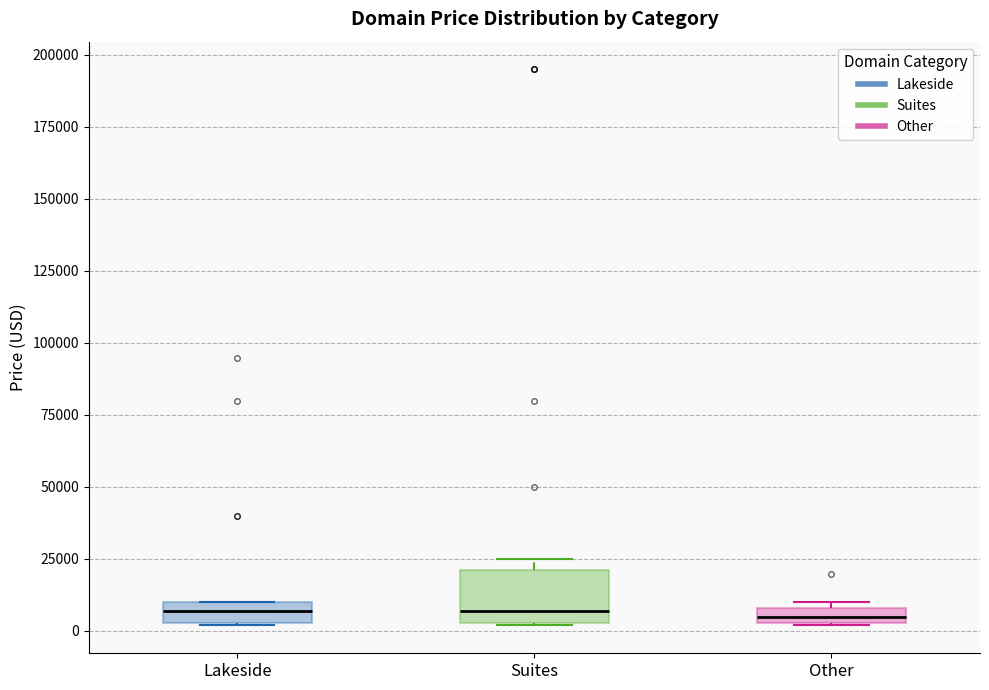

Where is the upper edge of the box for Other on the y-axis? The values are not printed on the chart, so give them approximately, as read against the axis.

10000